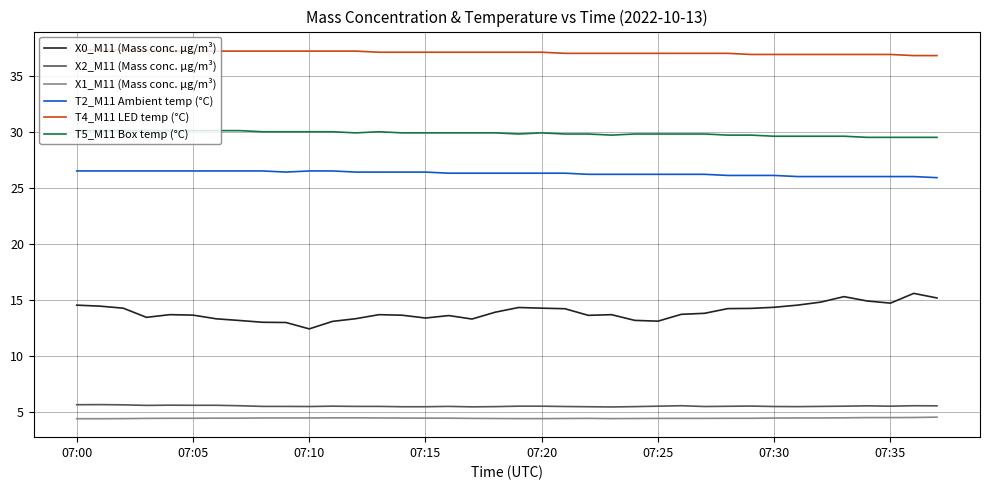

Which series has the largest total across all categories?

T4_M11 LED temp (°C)